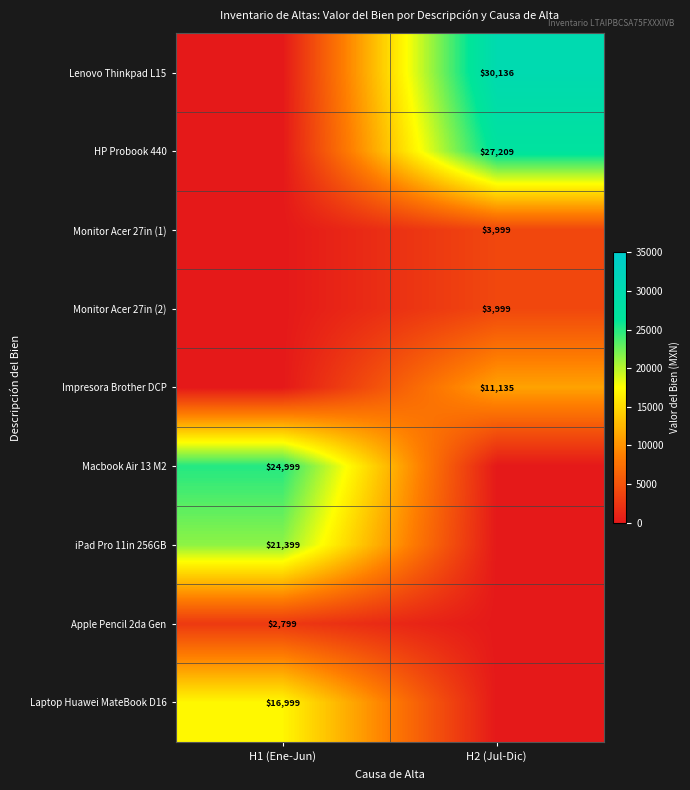

Is it true that Impresora Brother DCP equals 11135 at H2 (Jul-Dic)?

True